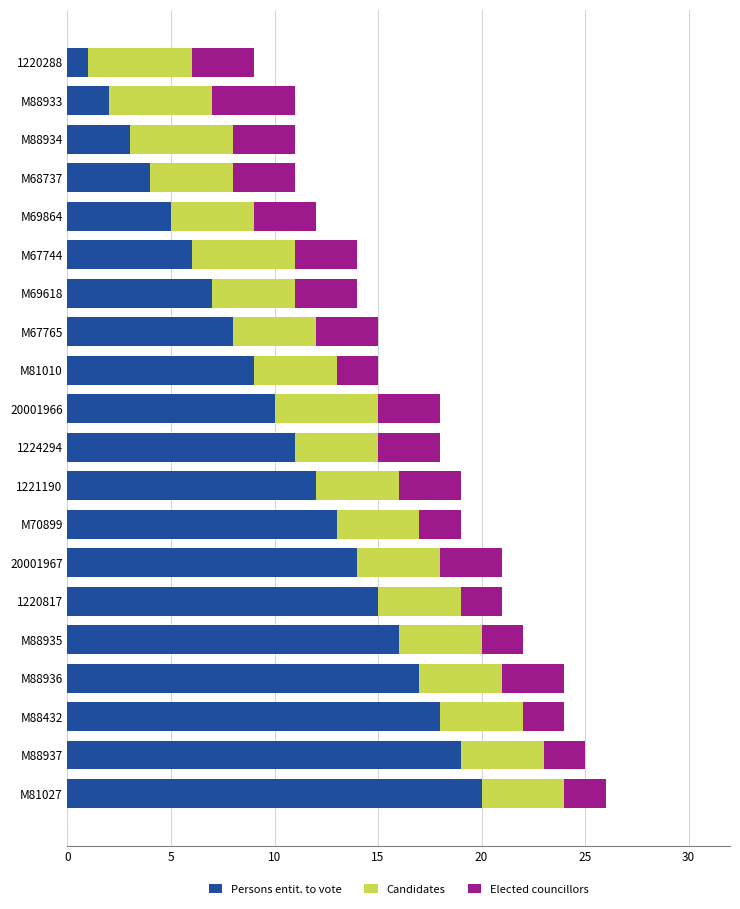

What is the maximum value for Persons entit. to vote?

20